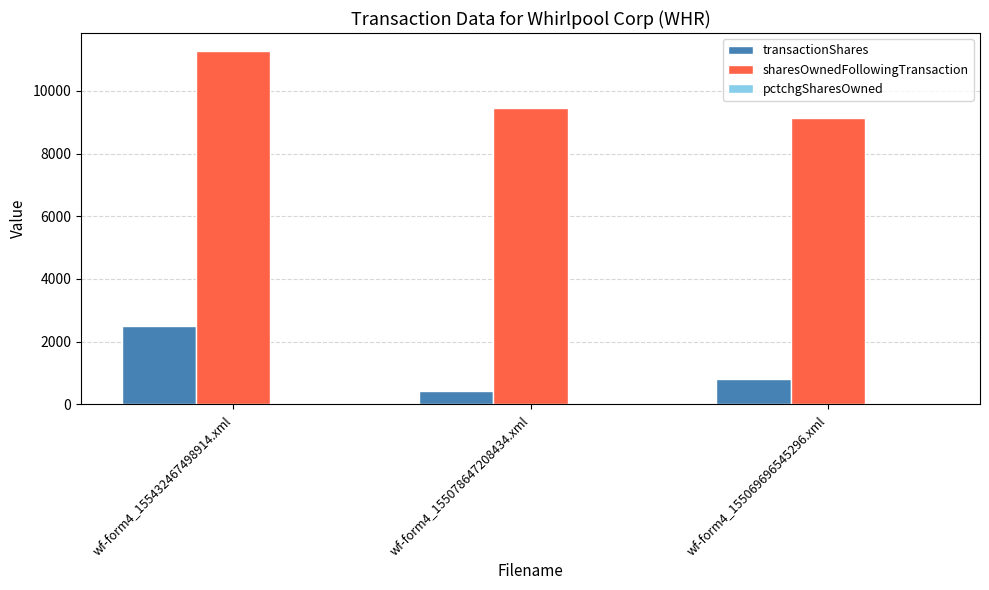

Which category has the highest value in the sharesOwnedFollowingTransaction series?

wf-form4_155432467498914.xml